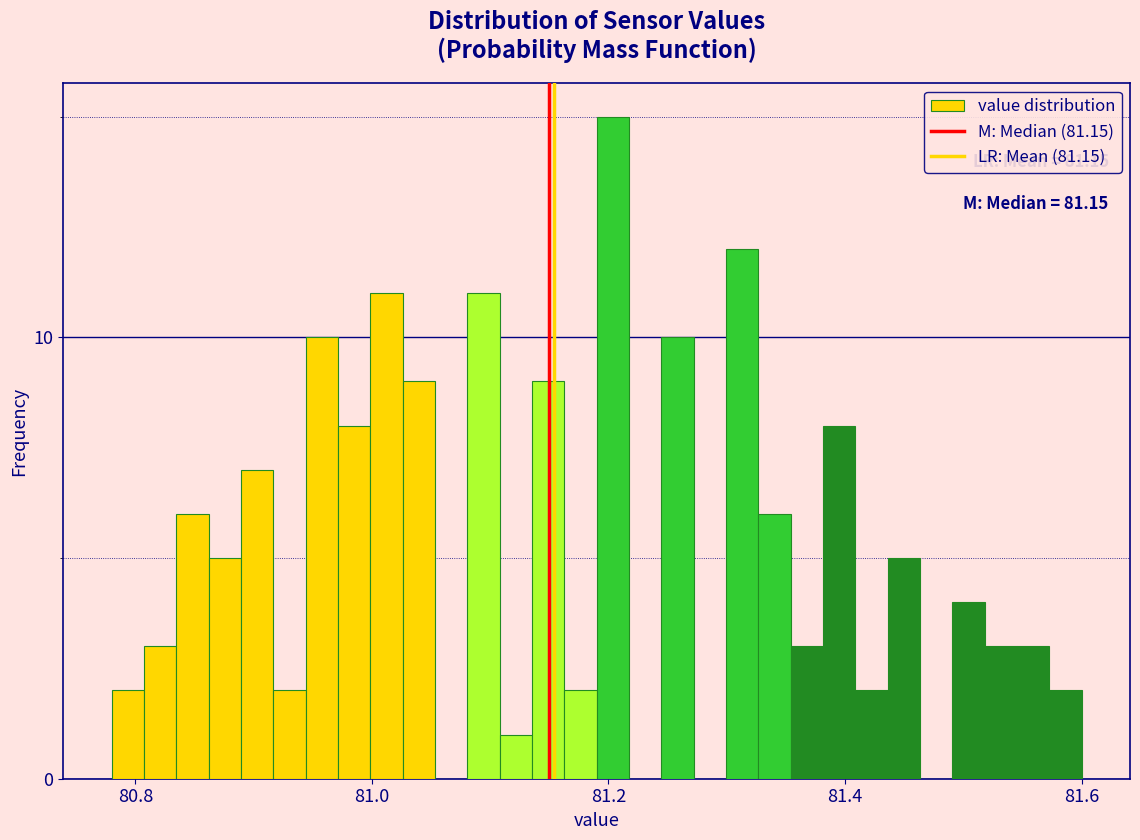

Read against the x-axis, roughly where is the centre of the tallest bar?

81.20